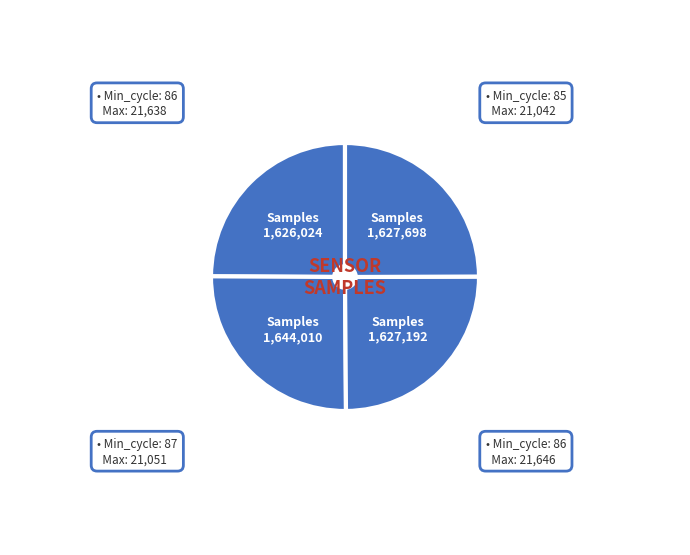

Does any single category account for the majority?

No